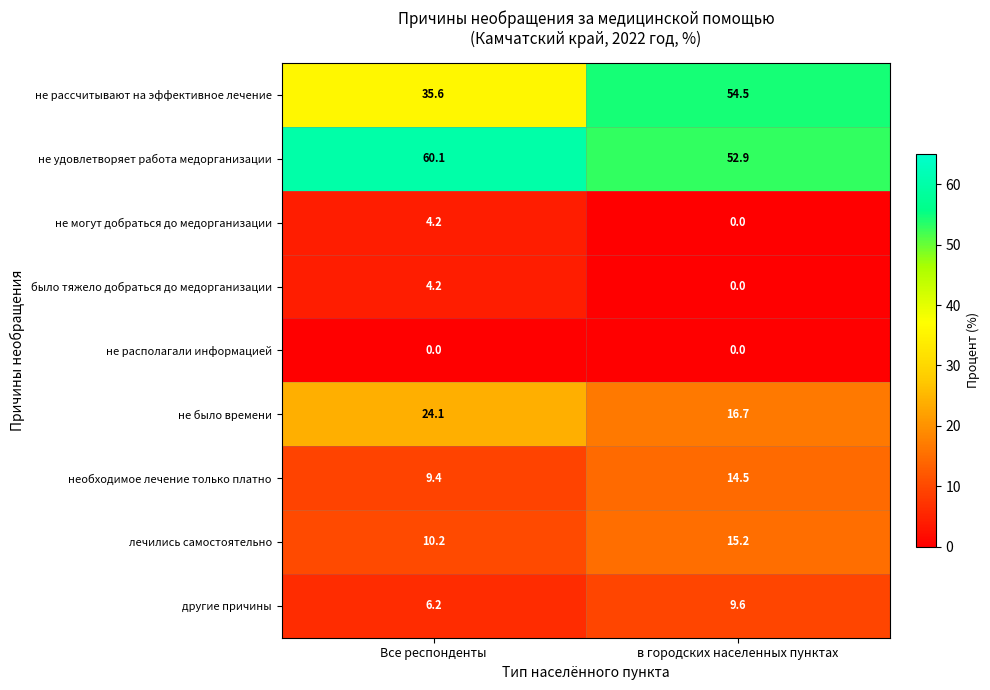

The value of необходимое лечение только платно at Все респонденты is 2.3. True or false?

False